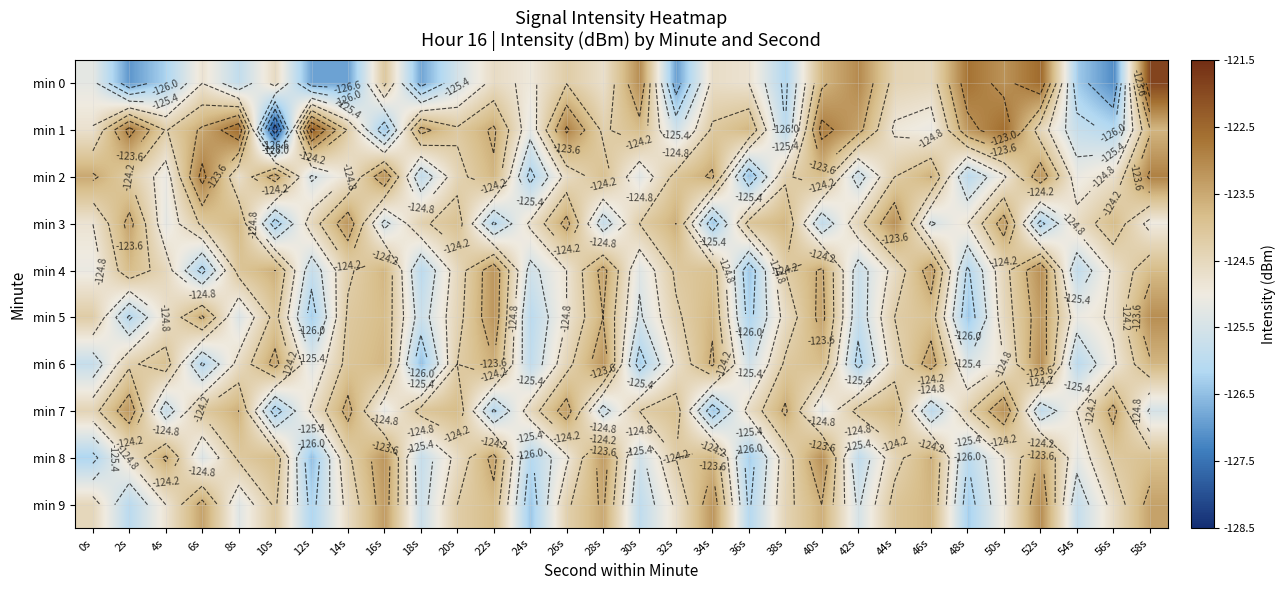

At which category is the sum across all series the highest?

58s